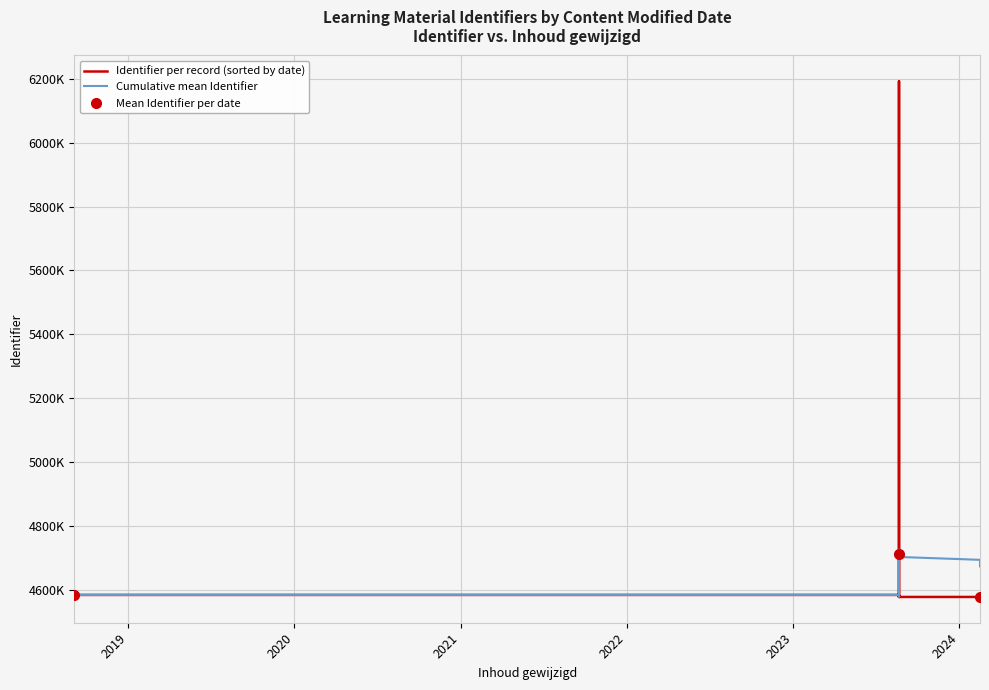

At which label is the value closest to 5385365?

2018-08-22